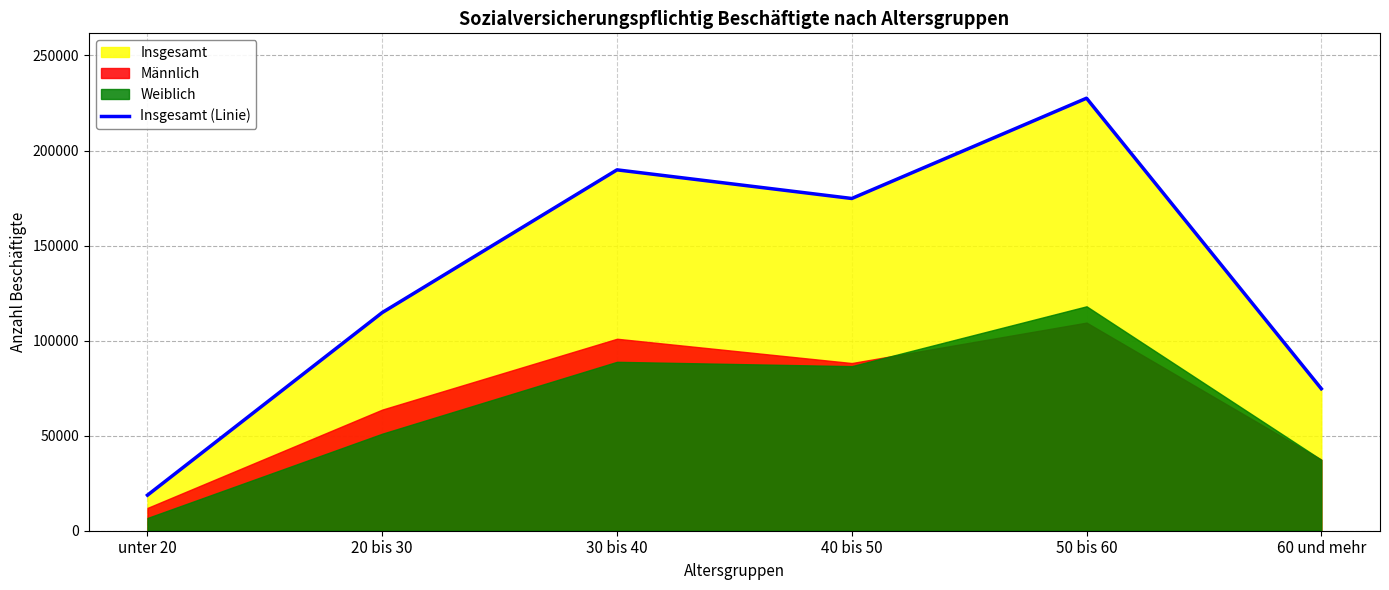

What is the label of the 6th point from the right?

unter 20